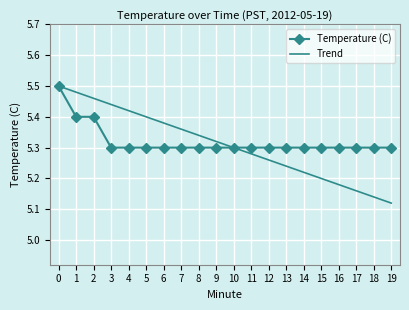

Which series has the widest spread of values?

Trend